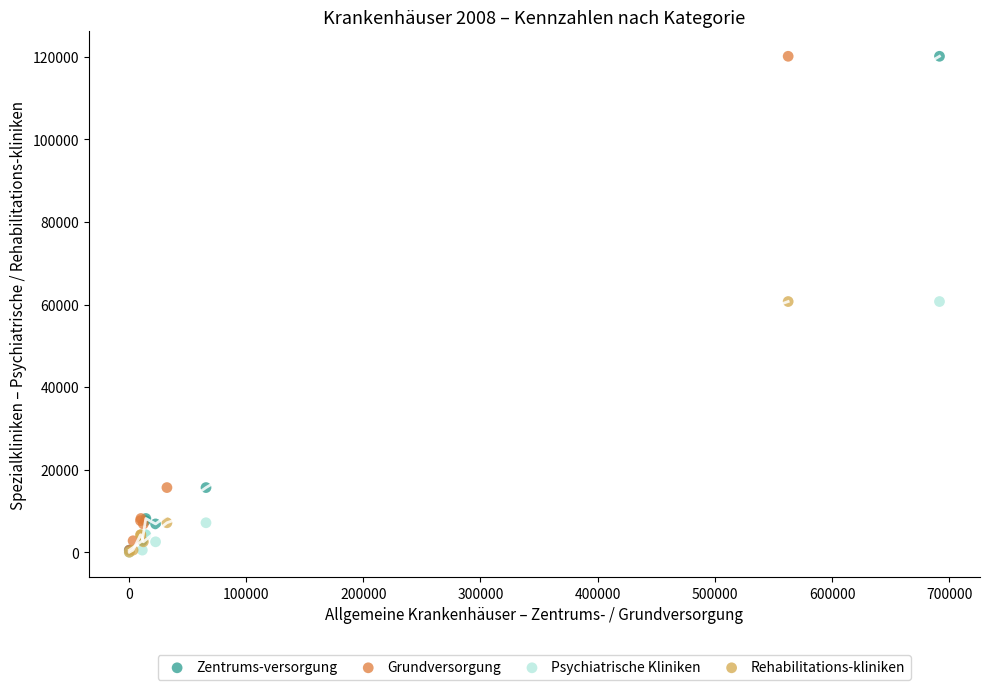

What are all the series names shown in the legend?

Zentrums-versorgung, Grundversorgung, Psychiatrische Kliniken, Rehabilitations-kliniken